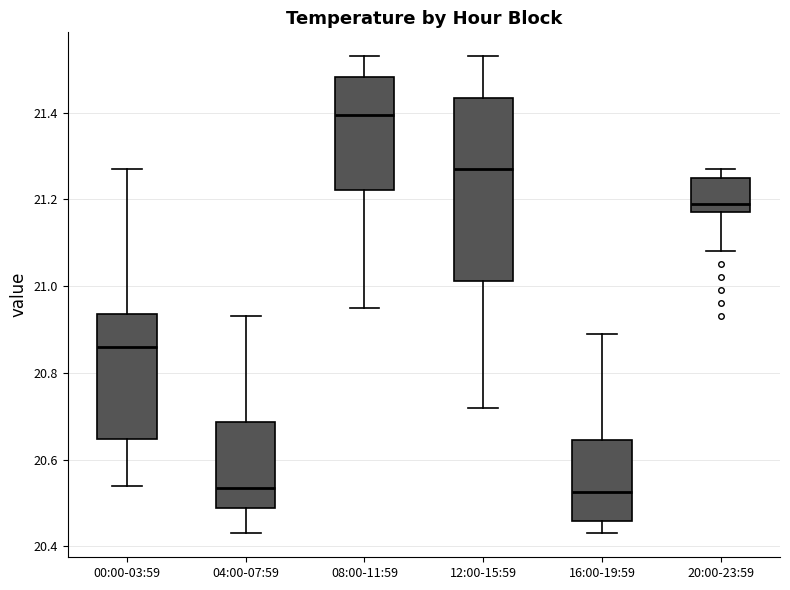

Reading left to right, read every box against the y-axis: the position of its median line, the range the box covers, and the ends of its whiskers. The values are not printed on the chart, so give them approximately, as read against the axis.

00:00-03:59: median 20.86, box 20.64 to 20.94, whiskers 20.54 to 21.28
04:00-07:59: median 20.54, box 20.48 to 20.68, whiskers 20.44 to 20.94
08:00-11:59: median 21.40, box 21.22 to 21.48, whiskers 20.96 to 21.54
12:00-15:59: median 21.28, box 21.02 to 21.44, whiskers 20.72 to 21.54
16:00-19:59: median 20.52, box 20.46 to 20.64, whiskers 20.44 to 20.90
20:00-23:59: median 21.20, box 21.18 to 21.26, whiskers 21.08 to 21.28